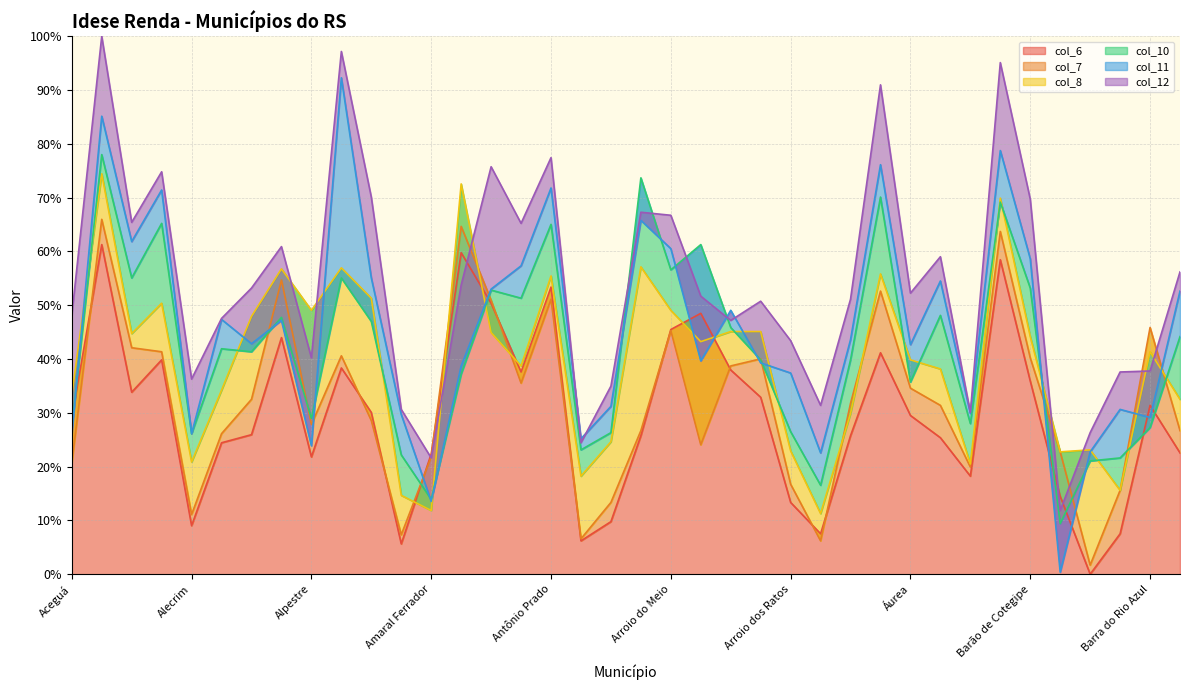

How many times do col_8 and col_11 cross each other?

13